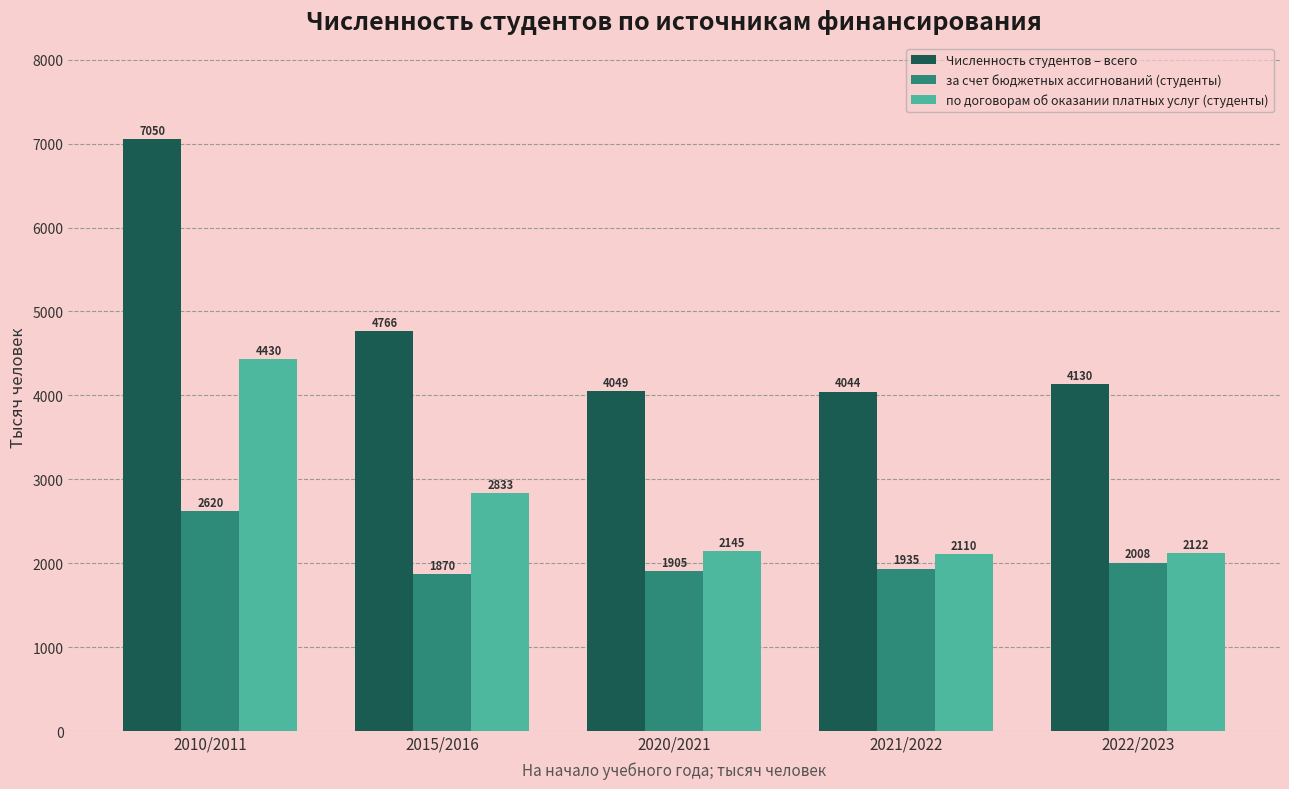

At how many categories does at least one series exceed 5795?

1